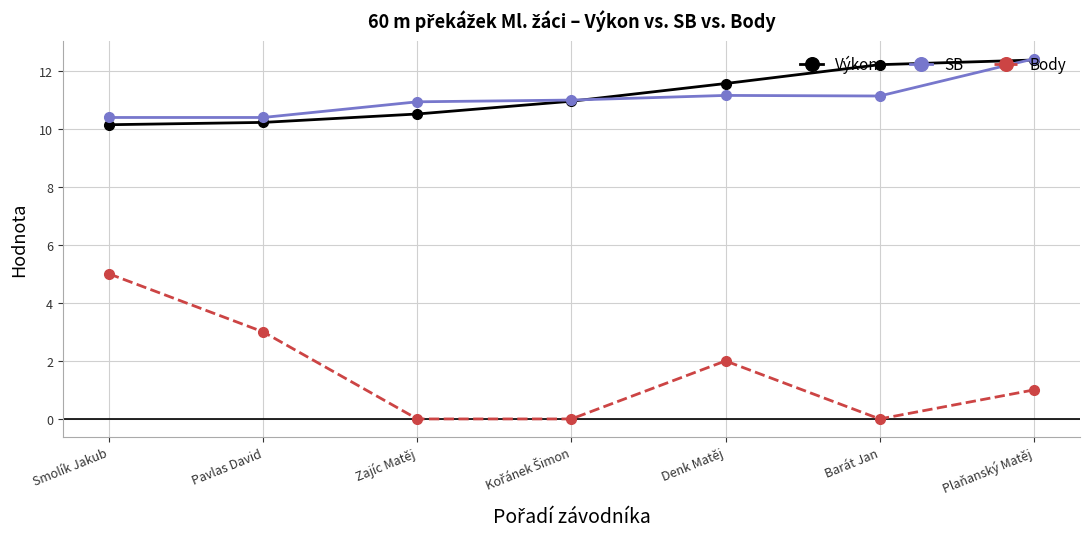

Is it true that Výkon equals 10.5 at Zajíc Matěj?

True